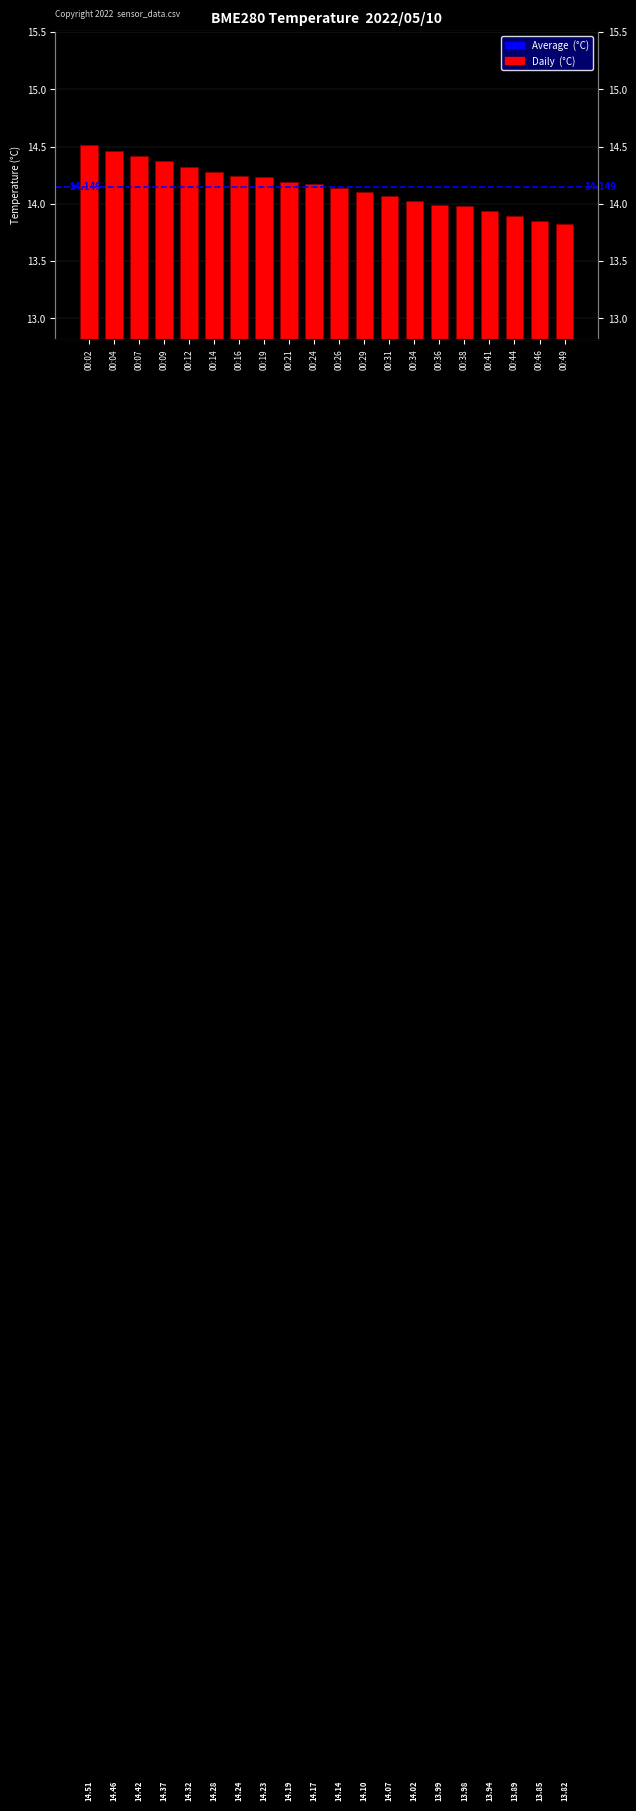

What is the greatest value displayed?

14.5